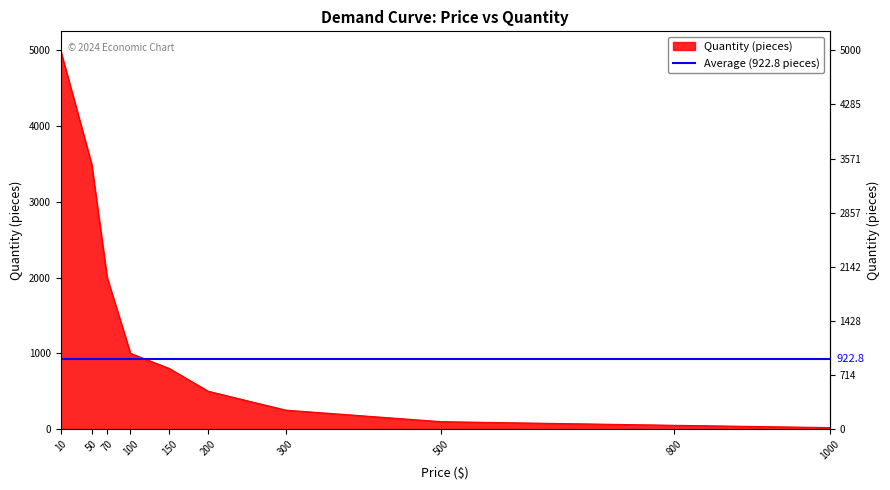

True or false: there are more than 0 points higher than both neighbors.

False